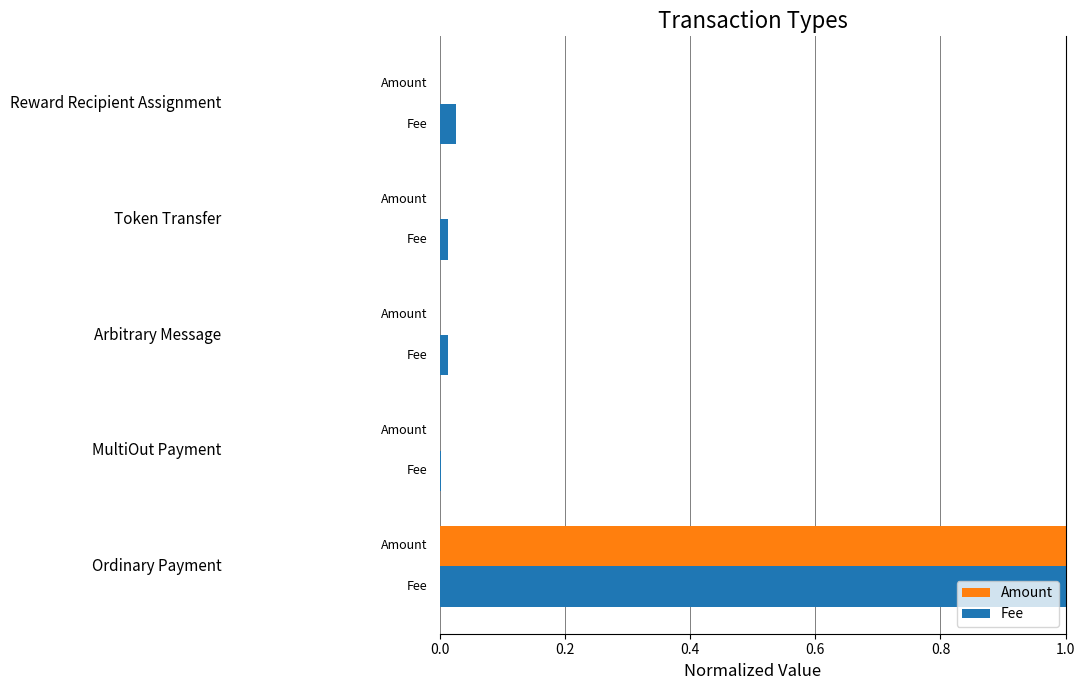

What is the maximum value shown in the chart?

1.0